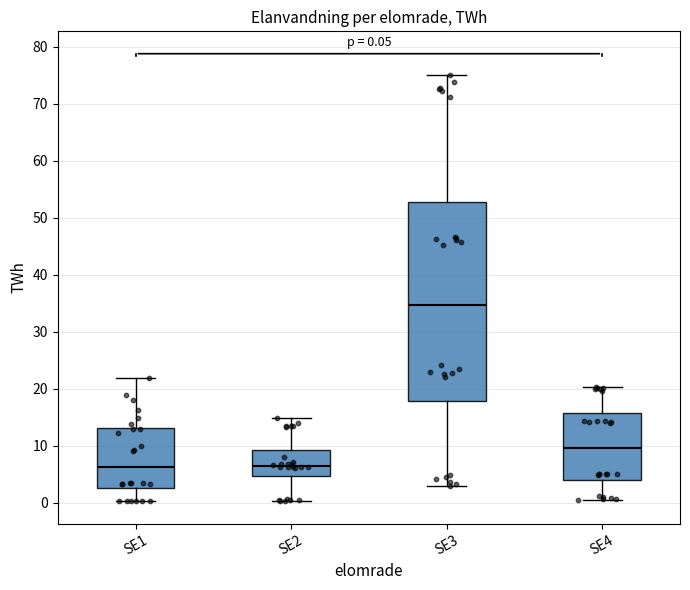

Comparing the boxes themselves (not the whiskers), which one is the tallest?

SE3